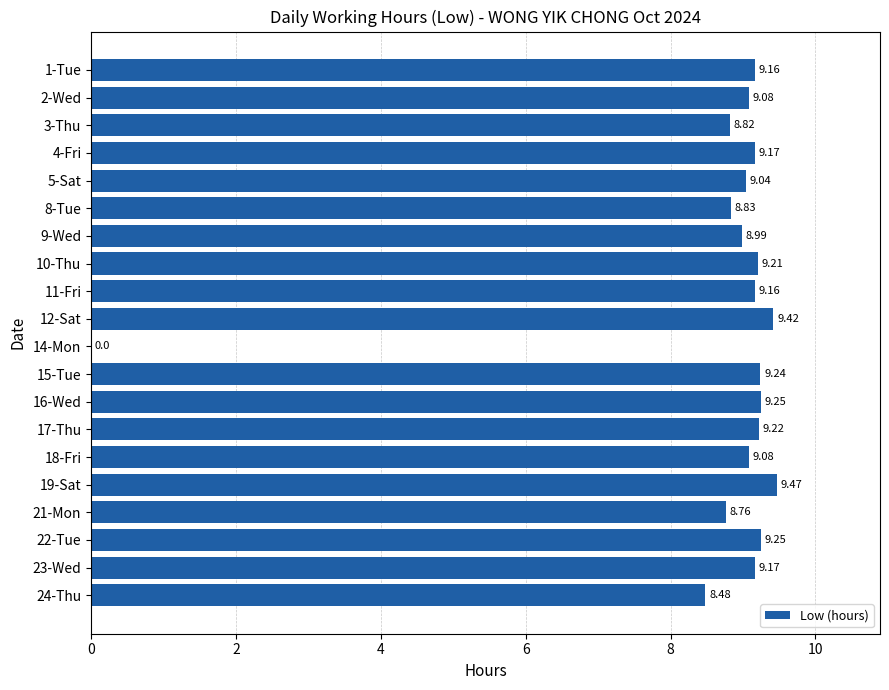

What is the sum of all values?

172.8